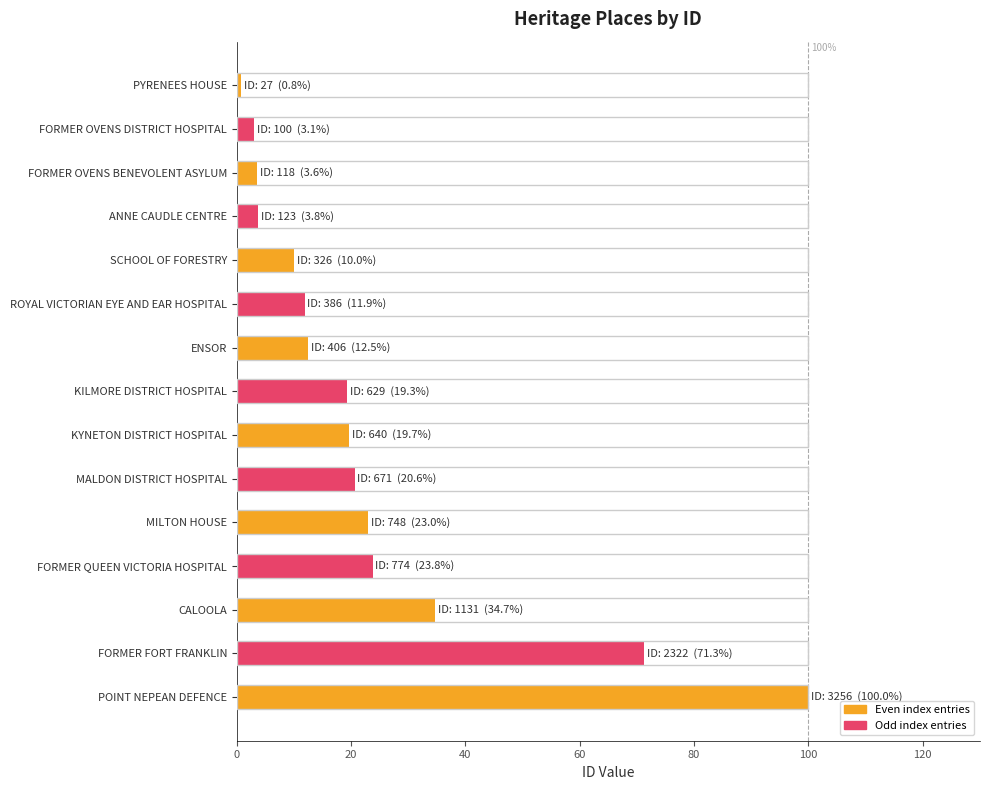

At which category does the chart reach its peak across all series?

POINT NEPEAN DEFENCE